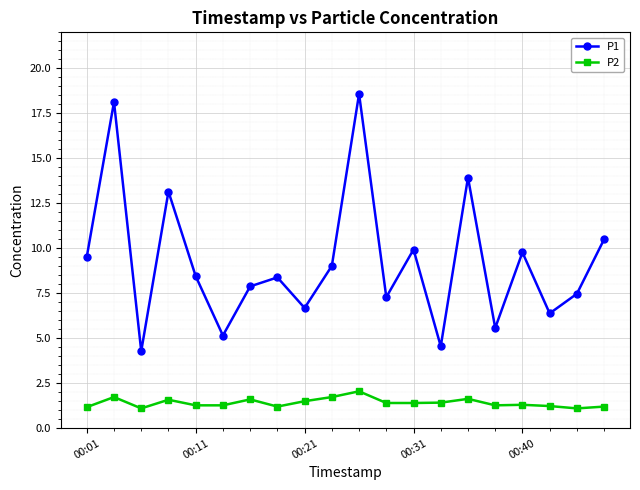

What is the average value of the P2 series?

1.4